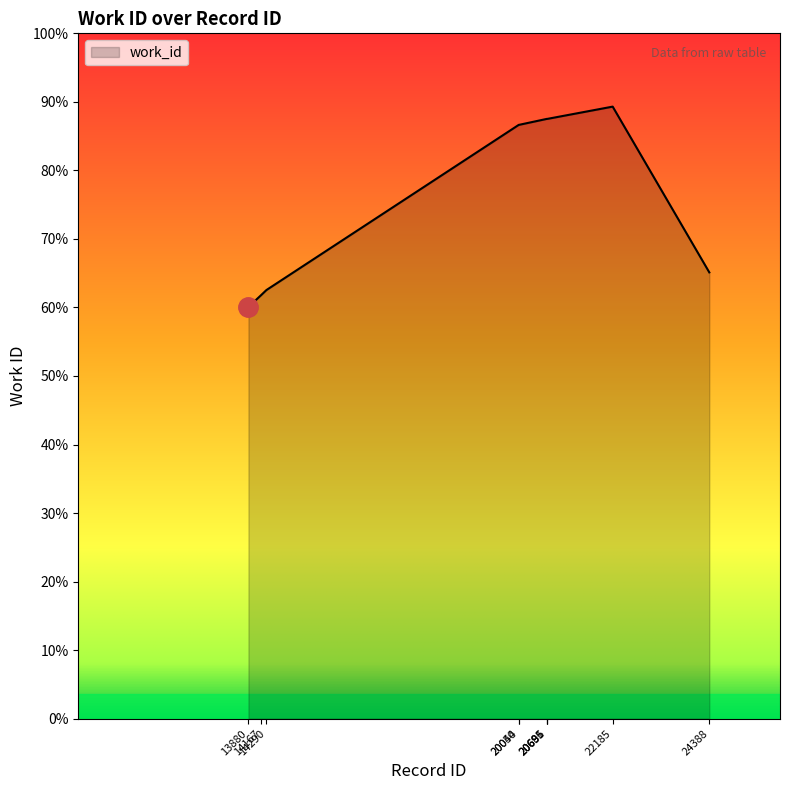

Rank the categories by value from highest to lowest.

22185, 20685, 20691, 20696, 20044, 20050, 24388, 14290, 14167, 13880